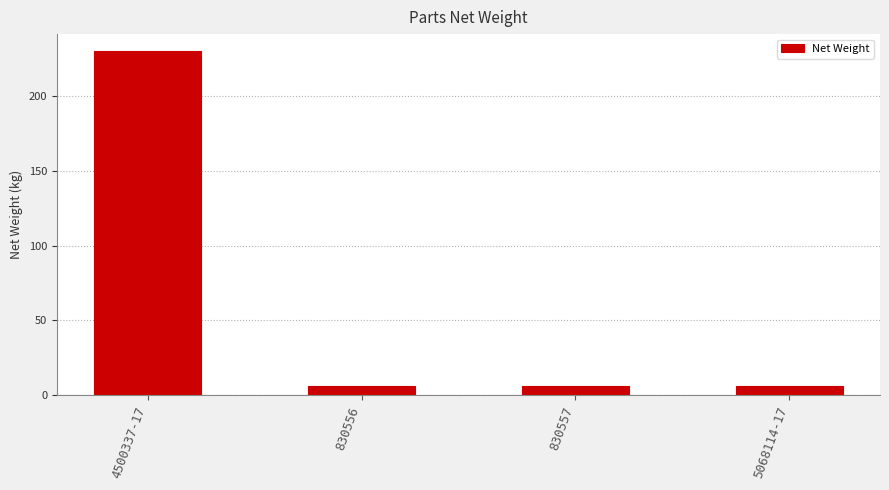

What is the greatest value displayed?

229.7